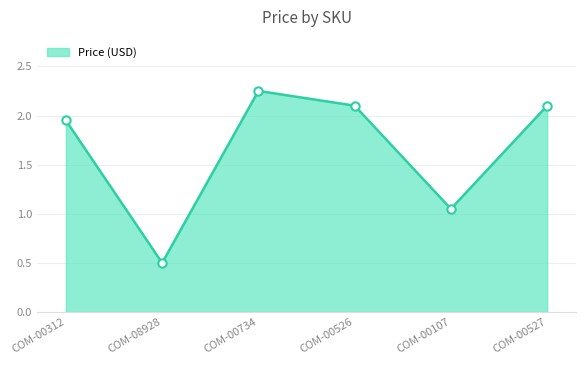

What is the average value?

1.7